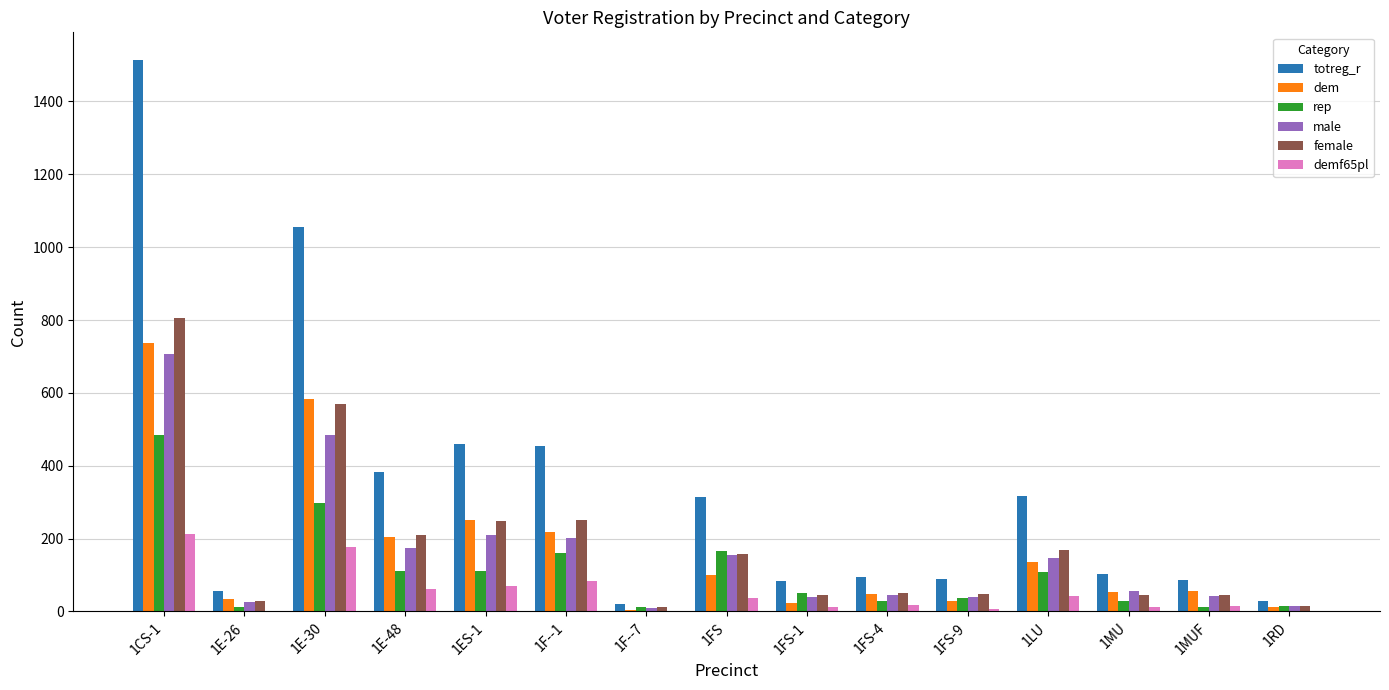

At which label does dem first exceed 56?

1CS-1